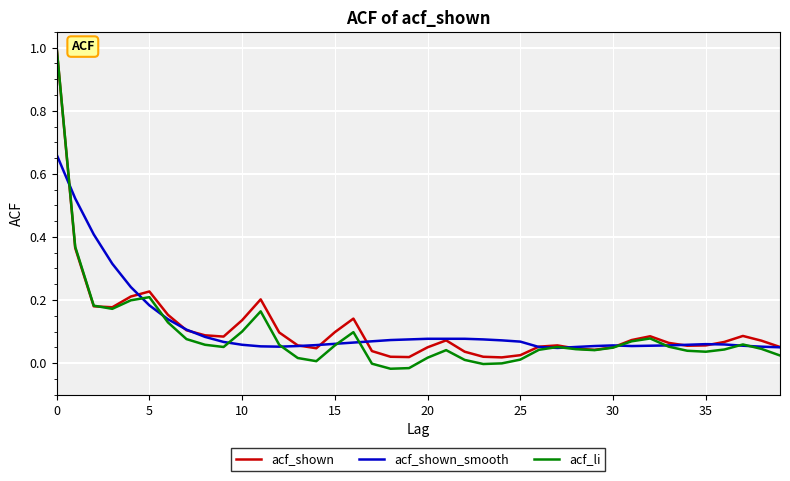

Which series has the largest range (max minus min)?

acf_li